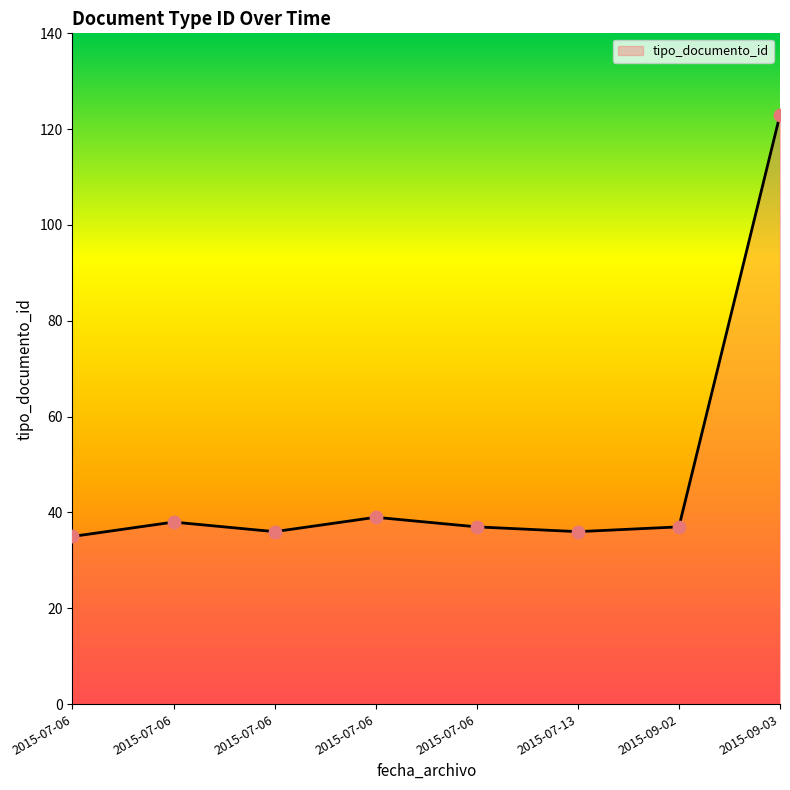

Which has a higher value, 2015-07-06 or 2015-09-02?

2015-09-02